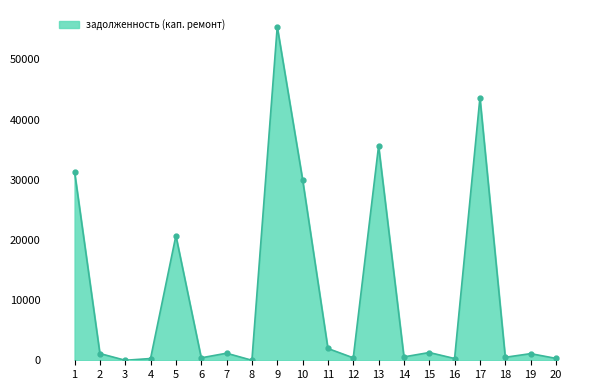

Where is the data nearest to the value 27716?

10